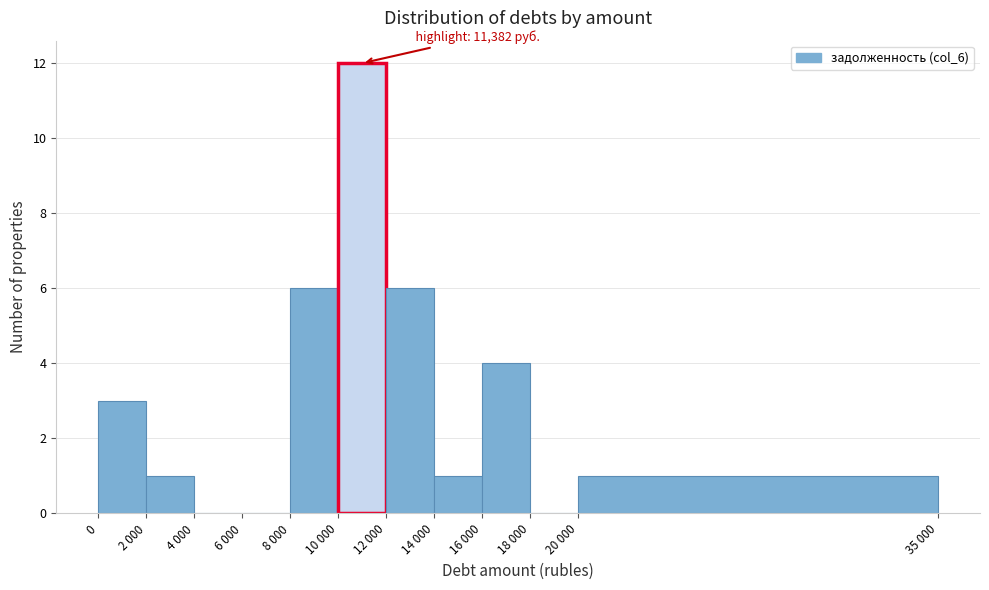

Reading left to right, transcribe all the data shown in this chart.

0=3	2 000=1	4 000=0	6 000=0	8 000=6	10 000=12	12 000=6	14 000=1	16 000=4	18 000=0	20 000=1